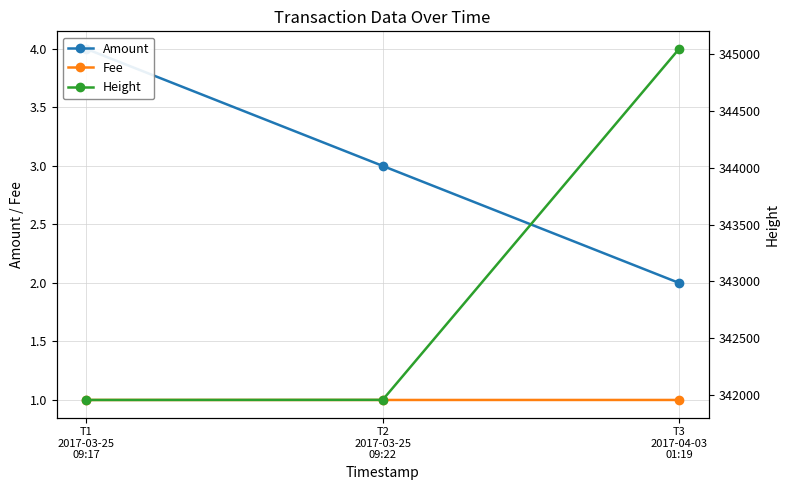

At how many categories does at least one series exceed 222513?

3